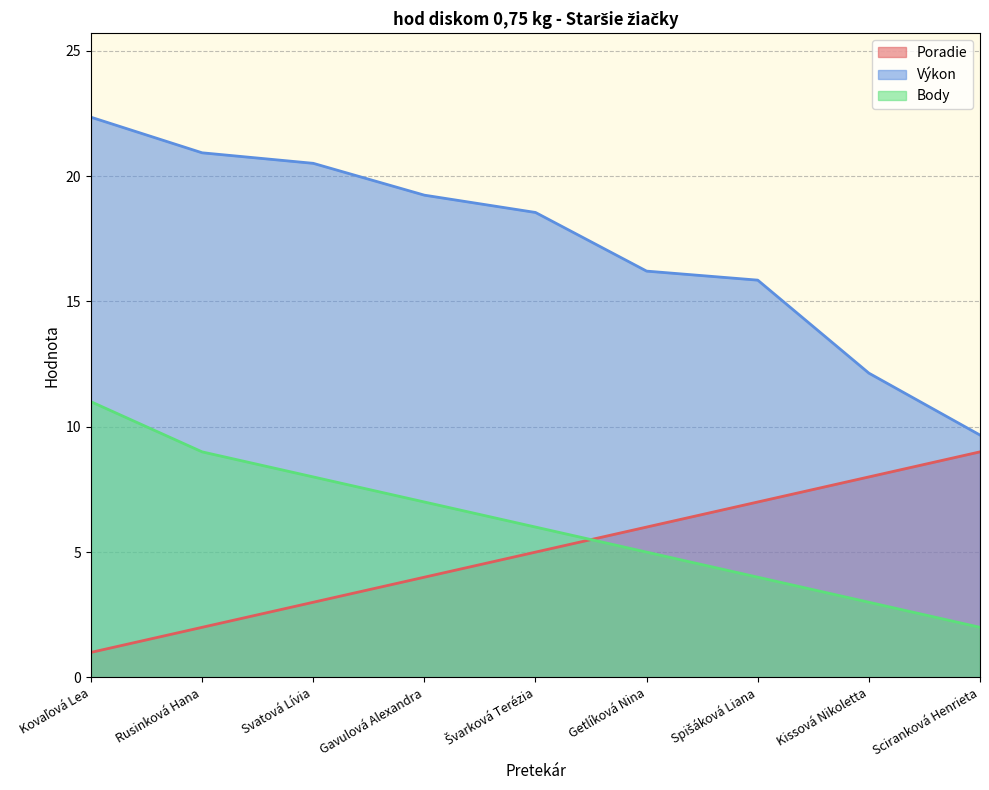

How many lines are shown in the chart?

3